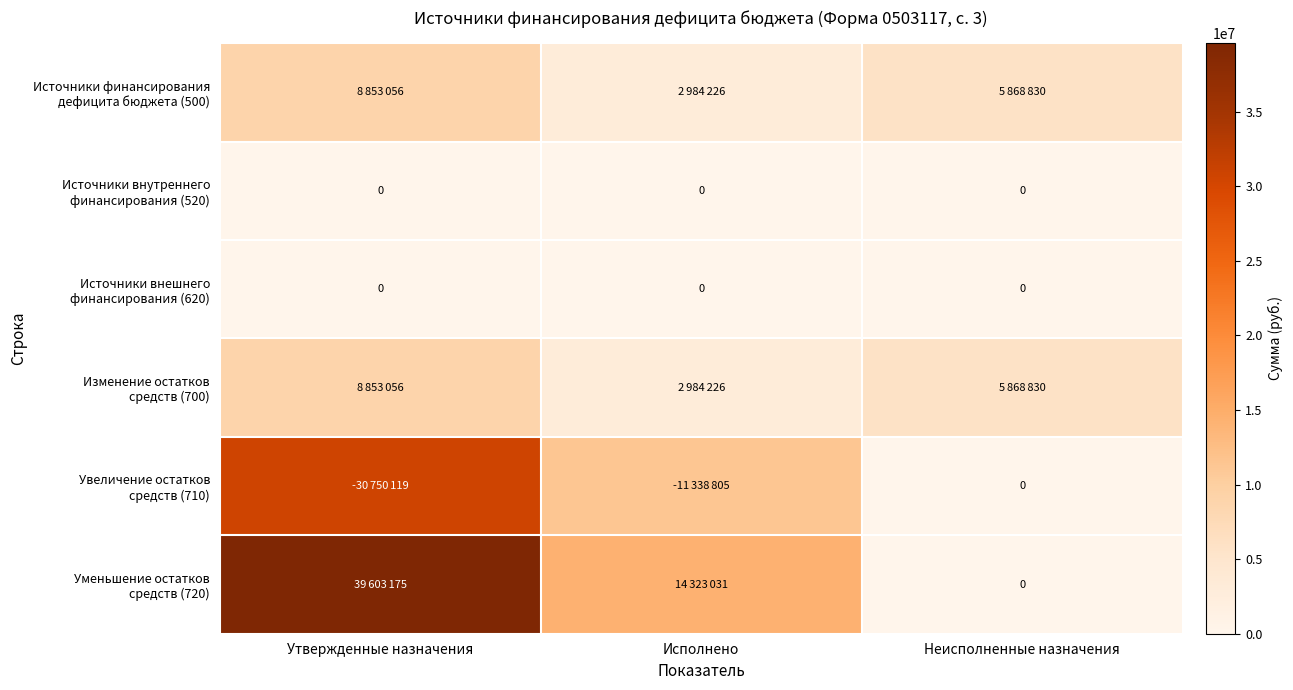

What is the total value across all series at Неисполненные назначения?

11737659.1